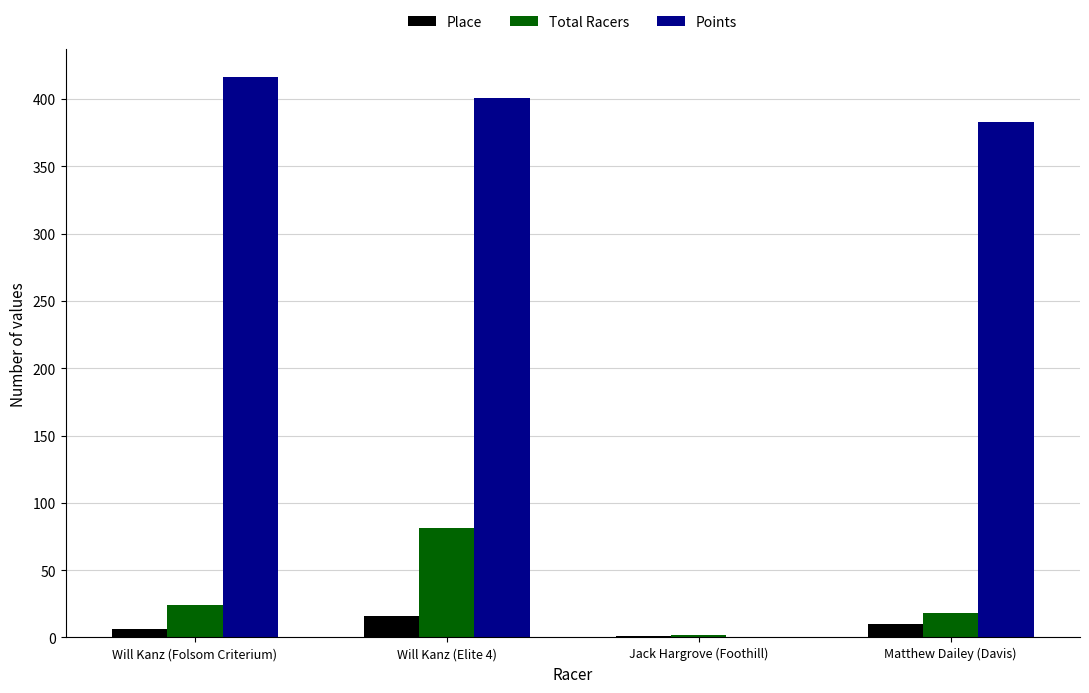

How many groups of bars are there?

4